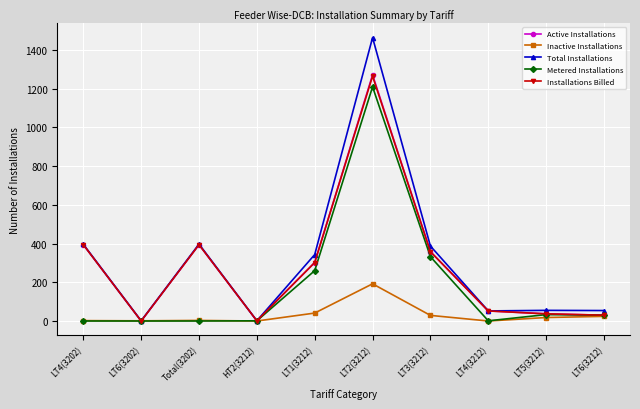

True or false: Installations Billed has more than 1 points higher than both neighbors.

True